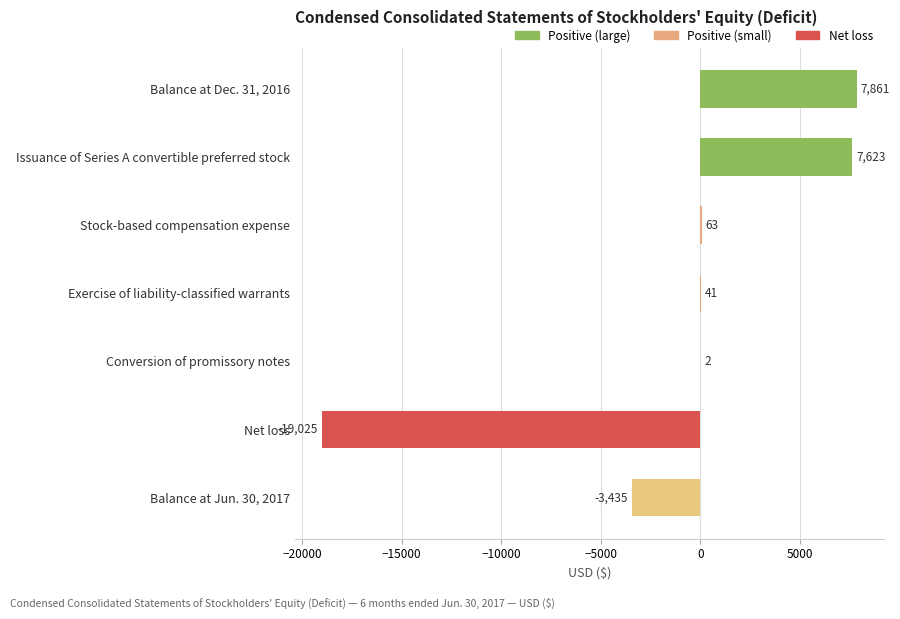

What is the sum of all values?

-6870